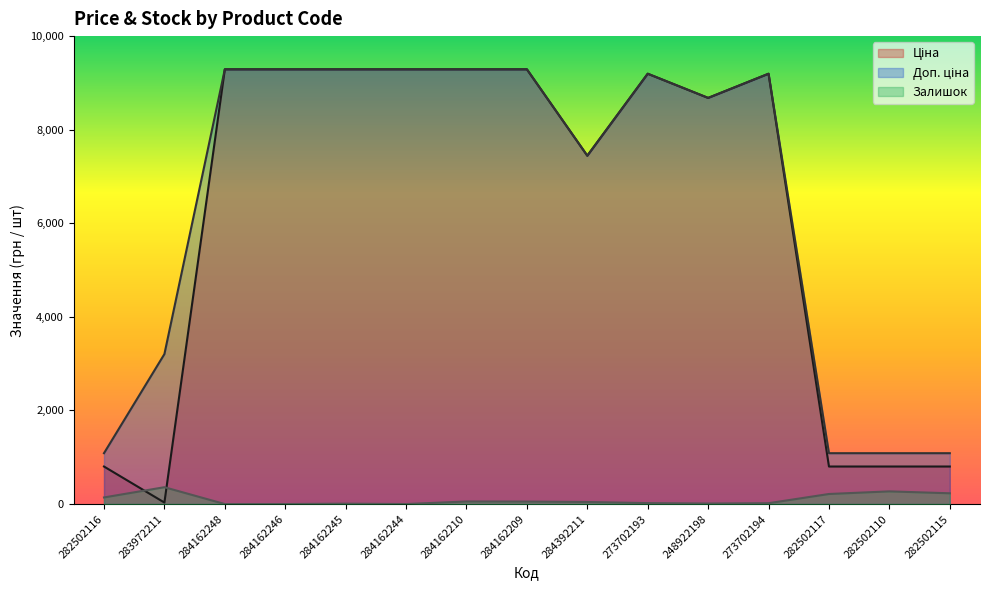

At how many categories does at least one series exceed 94?

15